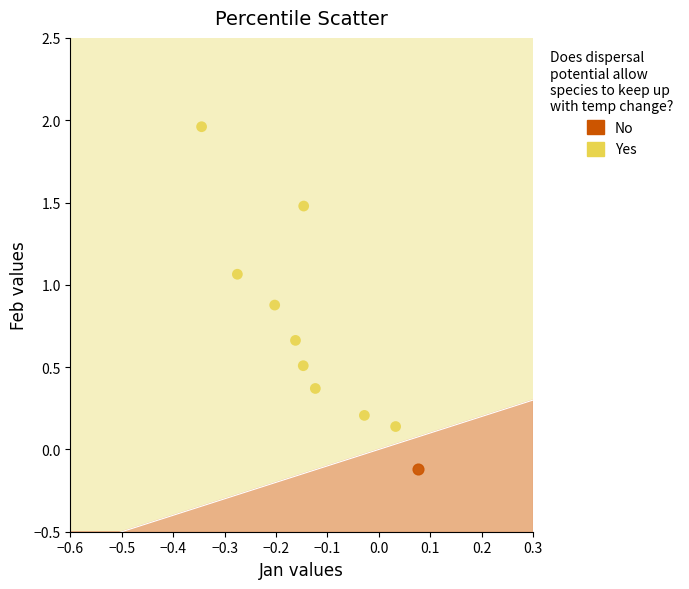

What are all the series names shown in the legend?

No, Yes